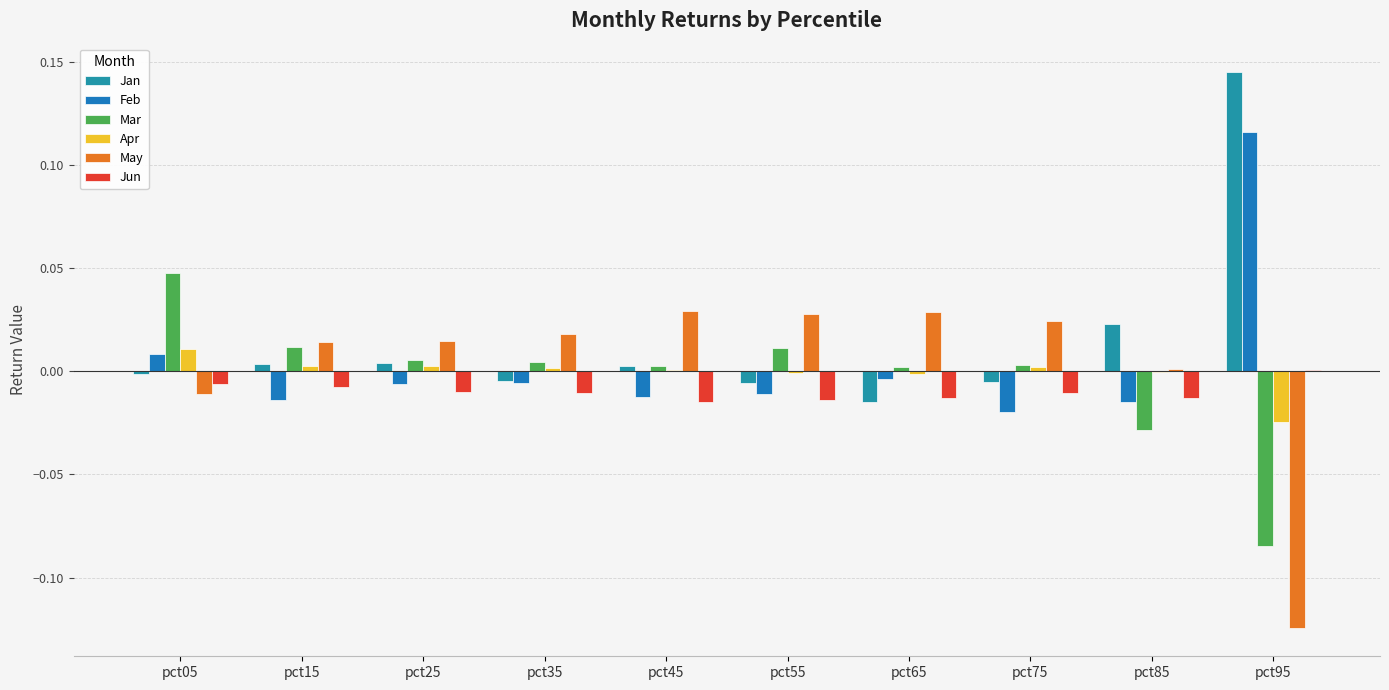

How many positive values does the Mar series have?

8